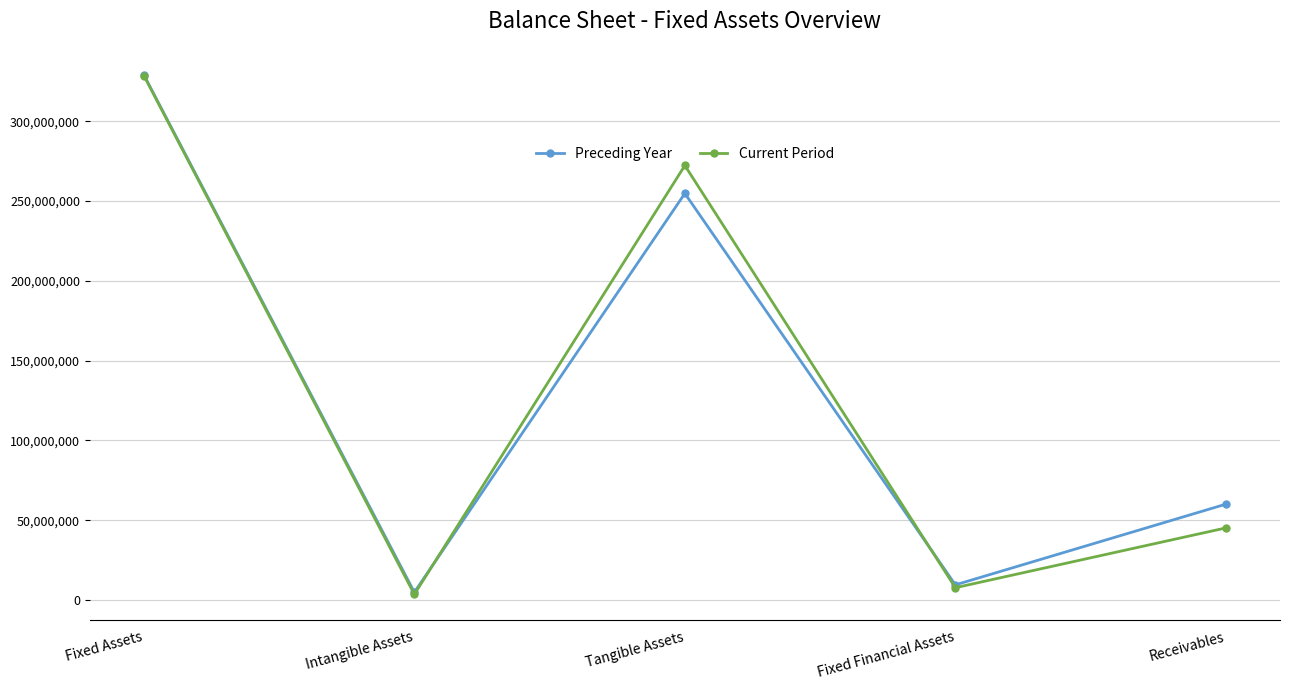

The Current Period series shows 3525549 at Intangible Assets. True or false?

True